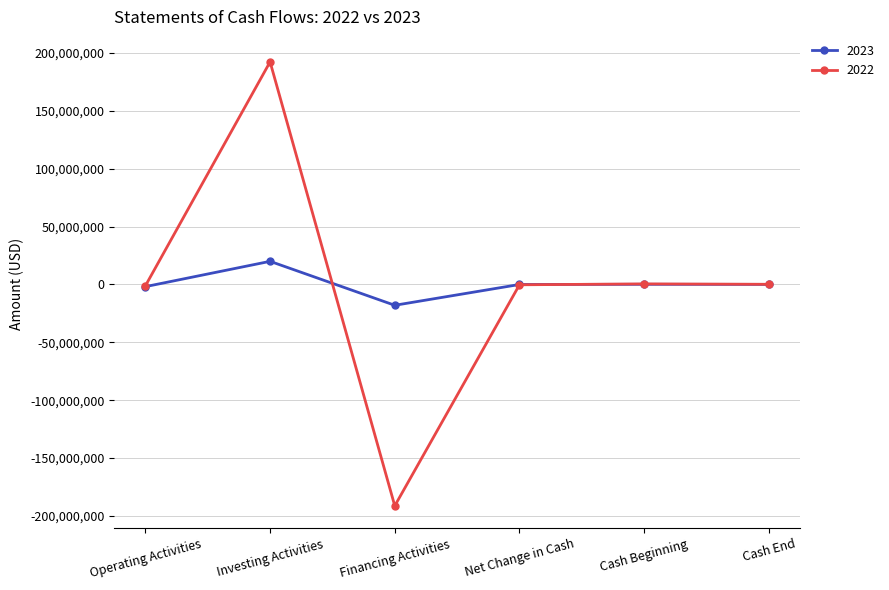

At which category is the sum across all series the highest?

Investing Activities